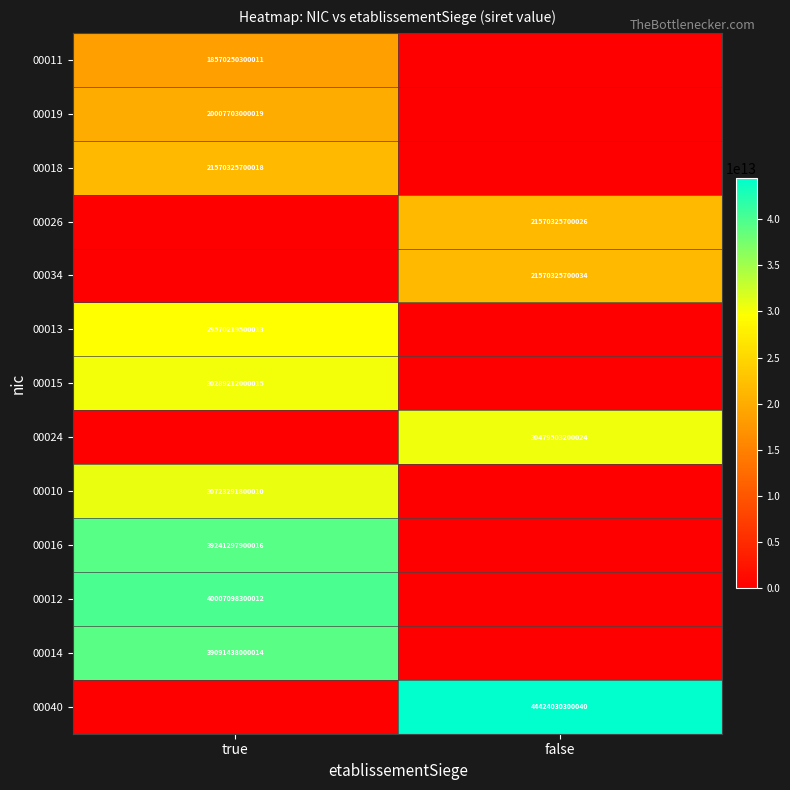

True or false: 00026 has a value of 12250801216512 at false.

False